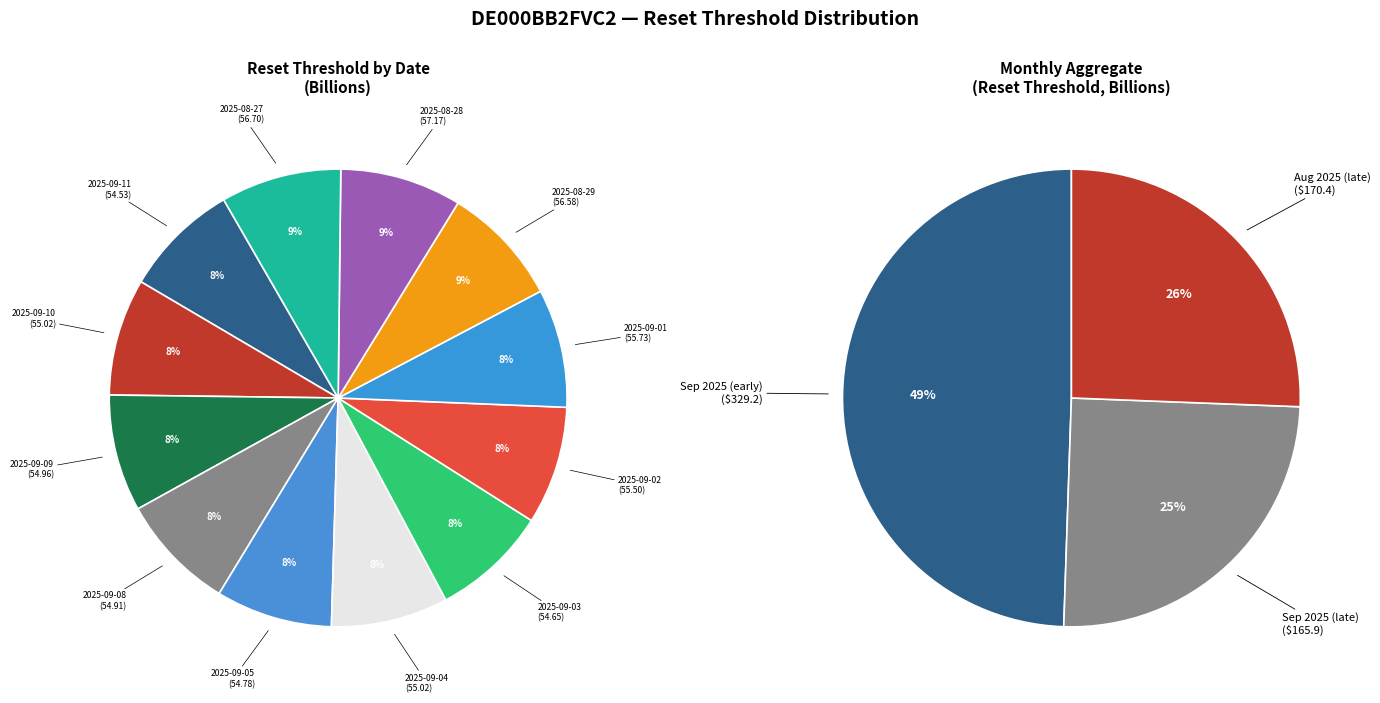

Which slice is the smallest?

2025-09-11